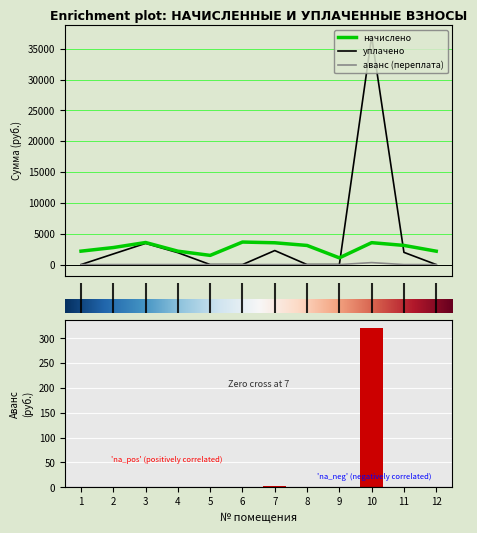

At 11, list the series in order from smallest to largest.

аванс (переплата), уплачено, начислено